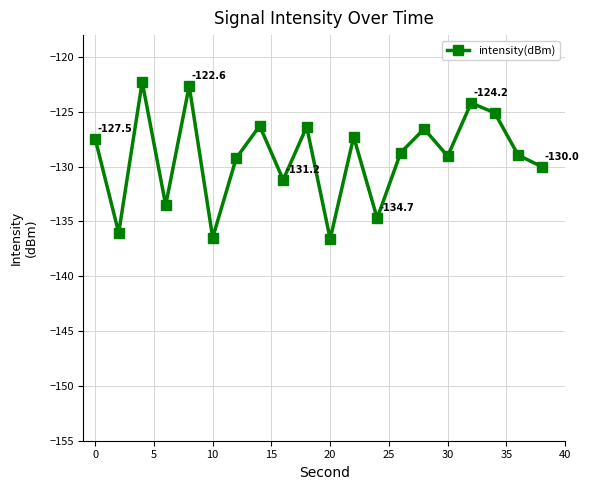

How many interior local peaks (higher than both neighbors) does the data have?

7